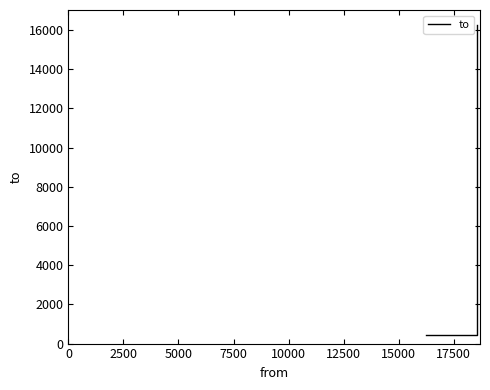

What is the difference between the maximum and minimum values?

15787